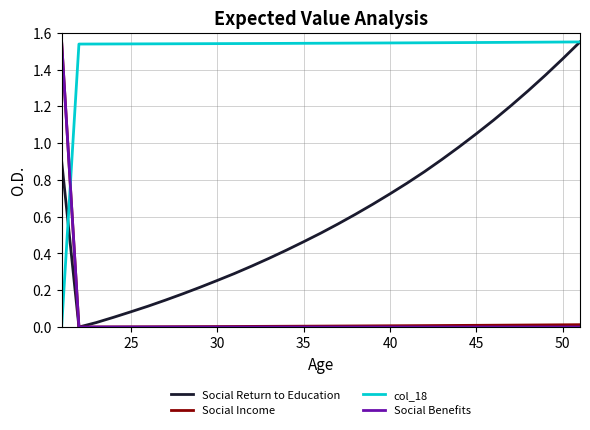

After their last crossing, which series has the higher values: col_18 or Social Income?

col_18